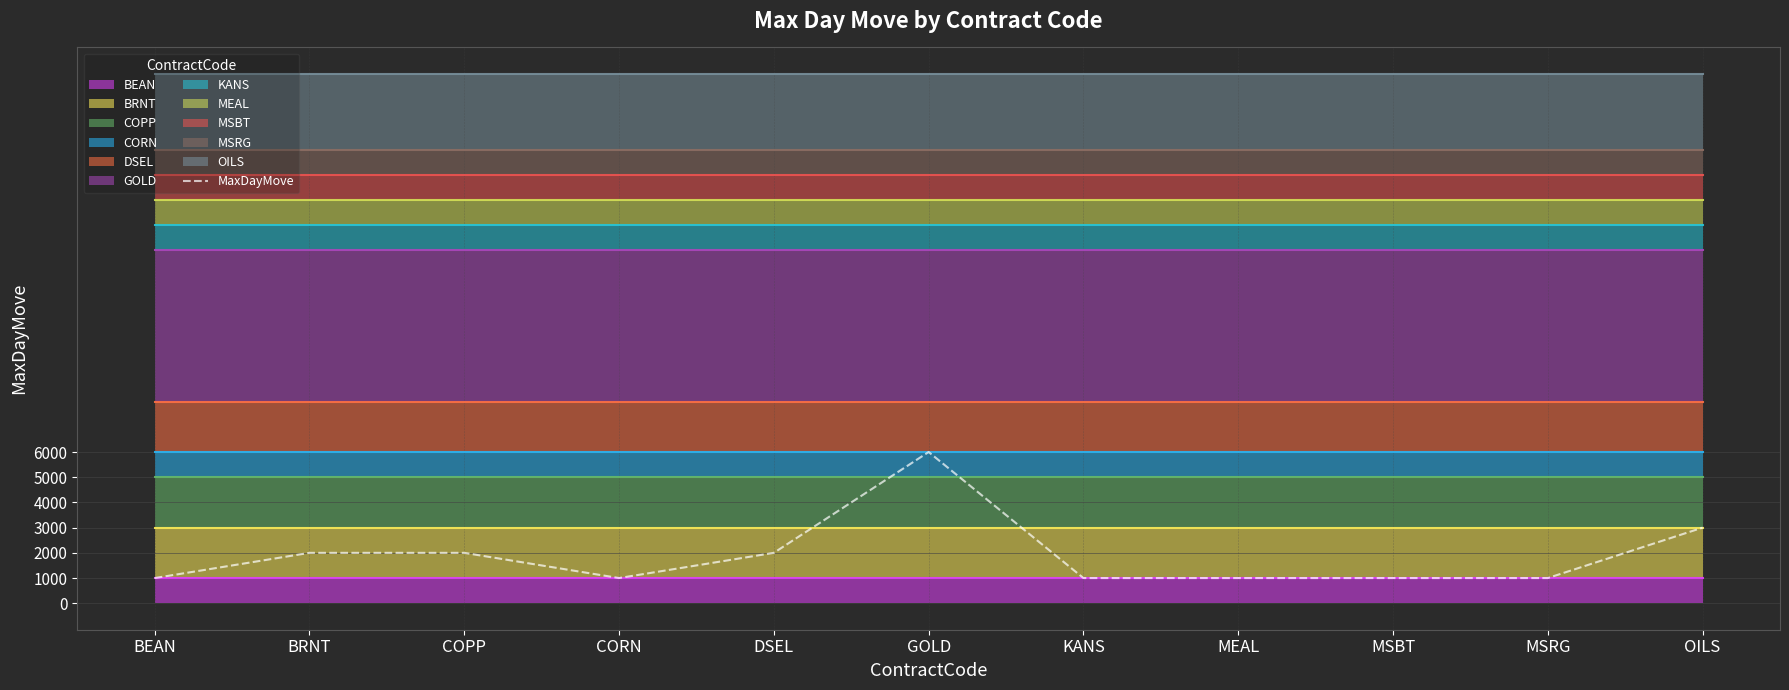

Does the chart display data point markers on the line(s)?

No